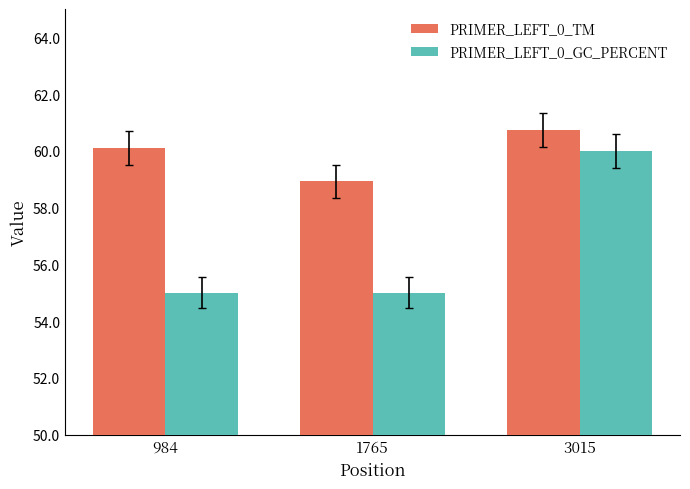

What is the sum of all PRIMER_LEFT_0_GC_PERCENT values?

170.0